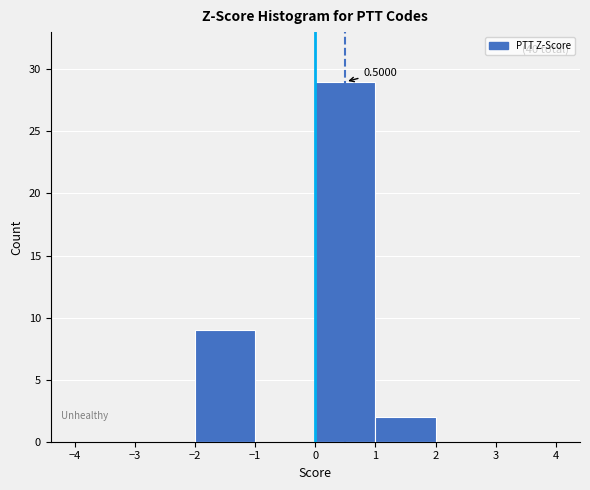

Which range on the x-axis has the tallest bar?

0 to 1